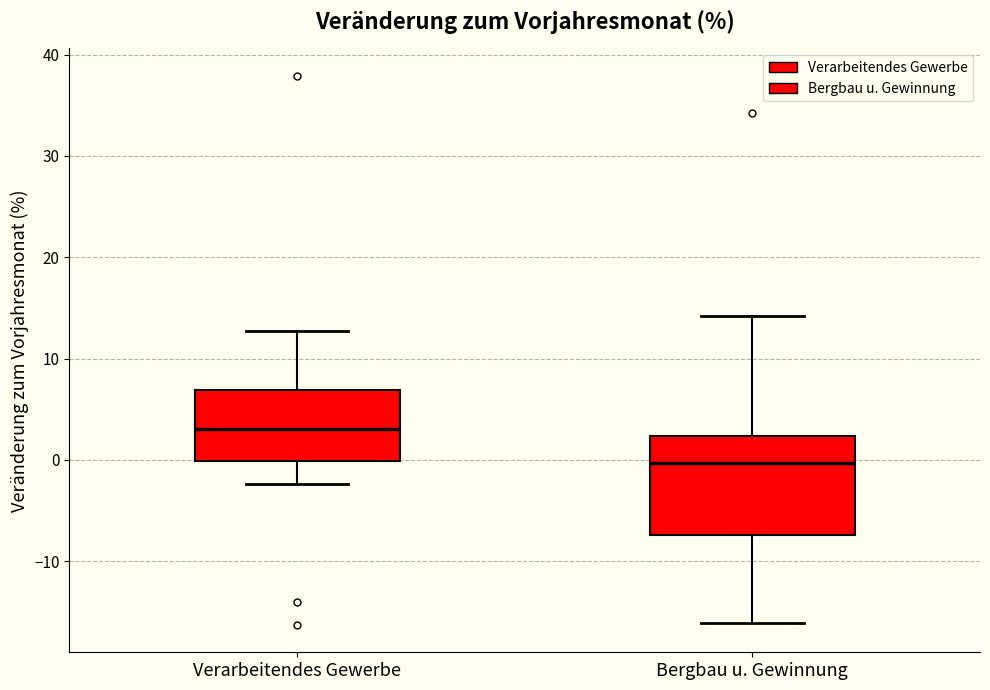

Comparing the boxes themselves (not the whiskers), which one is the tallest?

Bergbau u. Gewinnung